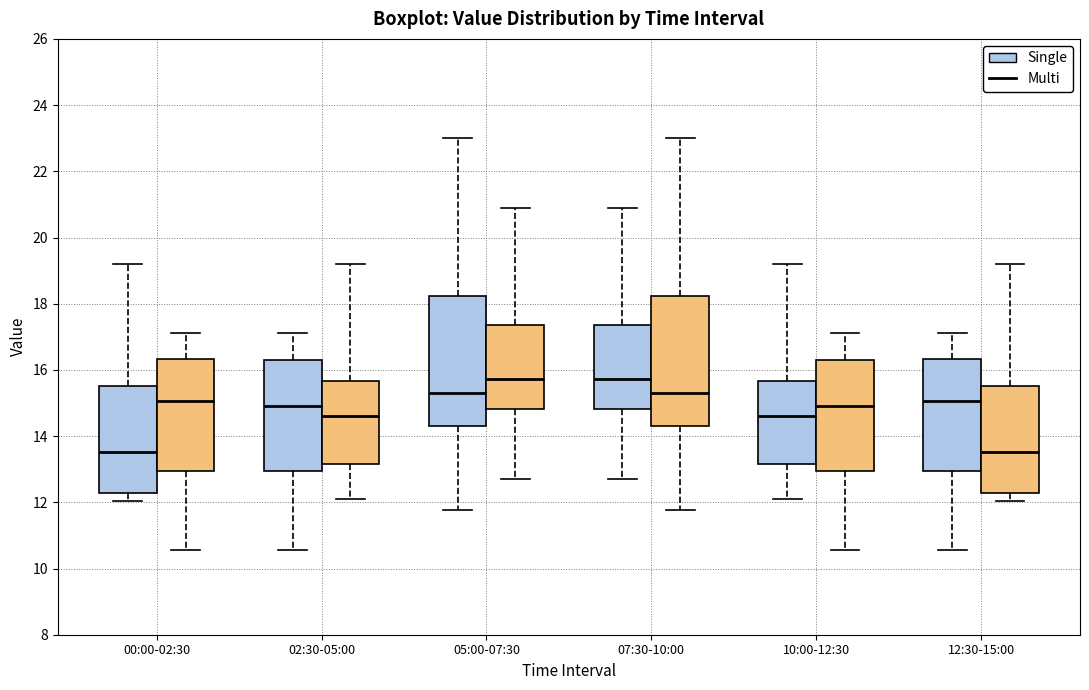

Reading left to right, transcribe this box plot: for each box, give where its median line is, the range the box spans, and where its two whiskers end, as read against the y-axis. The values are not printed on the chart, so give them approximately, as read against the axis.

00:00-02:30 (Single): median 13.6, box 12.2 to 15.6, whiskers 12.0 to 19.2
00:00-02:30 (Multi): median 15.0, box 13.0 to 16.4, whiskers 10.6 to 17.2
02:30-05:00 (Single): median 15.0, box 13.0 to 16.4, whiskers 10.6 to 17.2
02:30-05:00 (Multi): median 14.6, box 13.2 to 15.6, whiskers 12.2 to 19.2
05:00-07:30 (Single): median 15.4, box 14.4 to 18.2, whiskers 11.8 to 23.0
05:00-07:30 (Multi): median 15.8, box 14.8 to 17.4, whiskers 12.8 to 21.0
07:30-10:00 (Single): median 15.8, box 14.8 to 17.4, whiskers 12.8 to 21.0
07:30-10:00 (Multi): median 15.4, box 14.4 to 18.2, whiskers 11.8 to 23.0
10:00-12:30 (Single): median 14.6, box 13.2 to 15.6, whiskers 12.2 to 19.2
10:00-12:30 (Multi): median 15.0, box 13.0 to 16.4, whiskers 10.6 to 17.2
12:30-15:00 (Single): median 15.0, box 13.0 to 16.4, whiskers 10.6 to 17.2
12:30-15:00 (Multi): median 13.6, box 12.2 to 15.6, whiskers 12.0 to 19.2